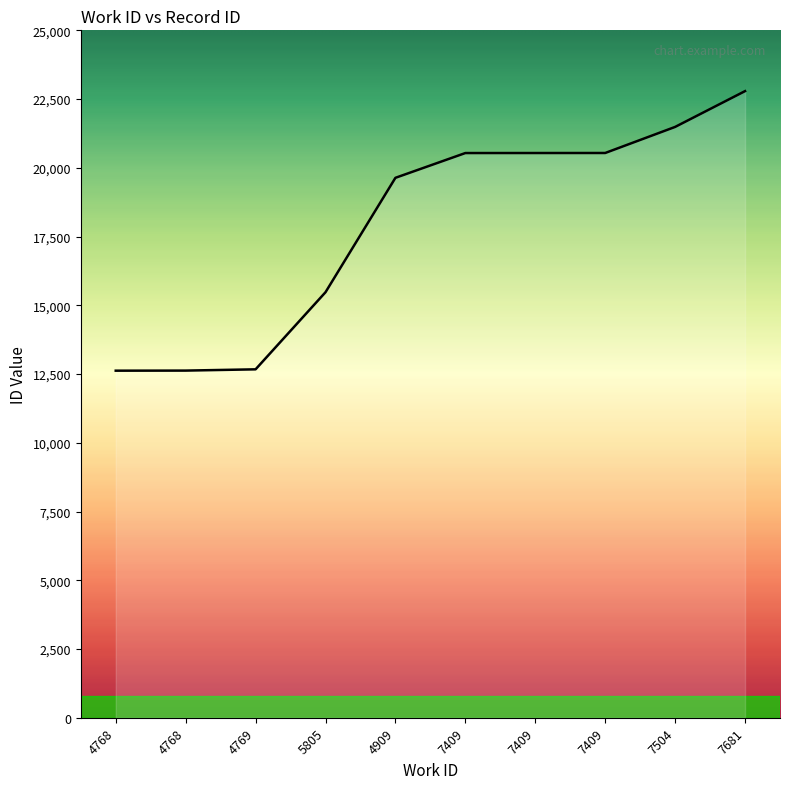

What is the greatest value displayed?

22789